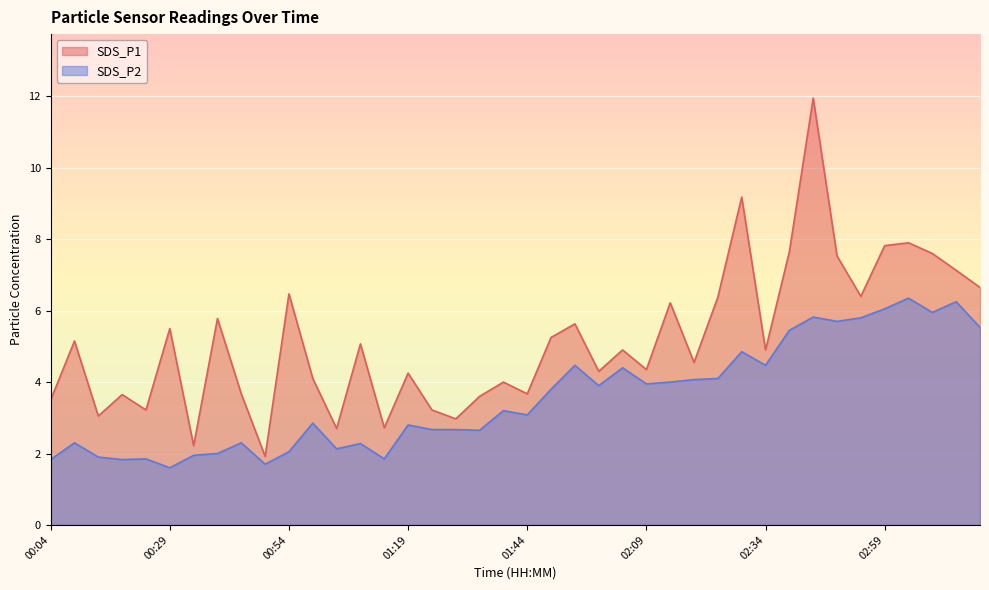

True or false: SDS_P1 has a value of 0.6 at 01:04.

False